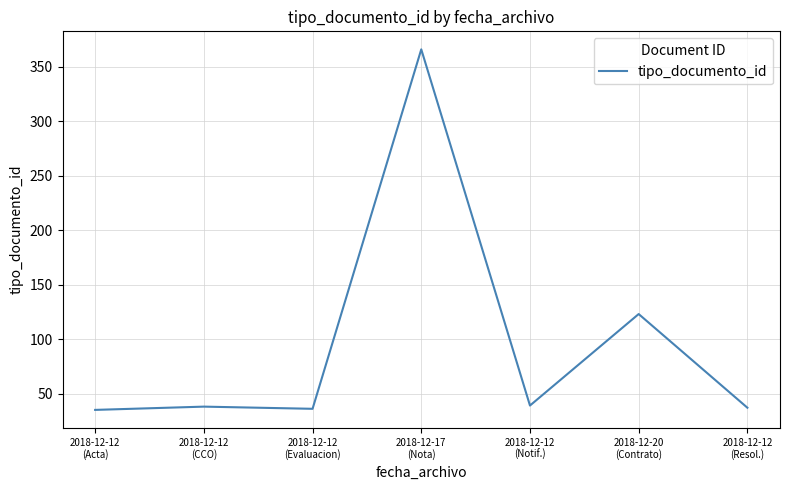

How many distinct data groups are displayed?

1